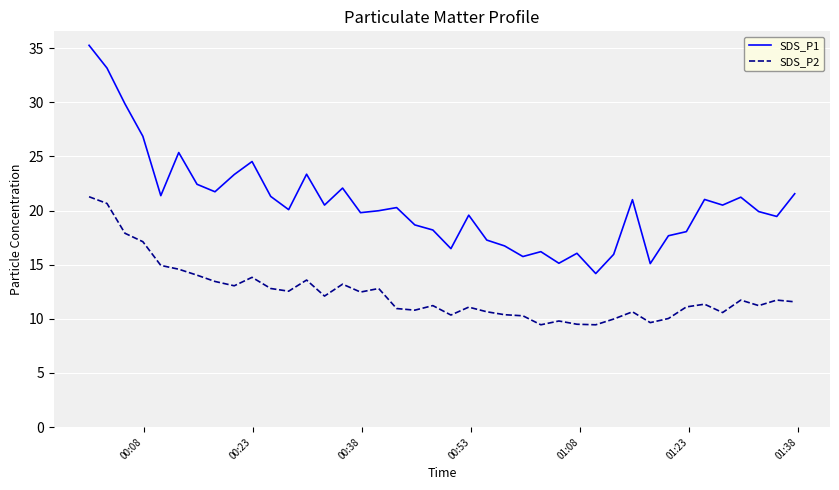

Which series has the widest spread of values?

SDS_P1